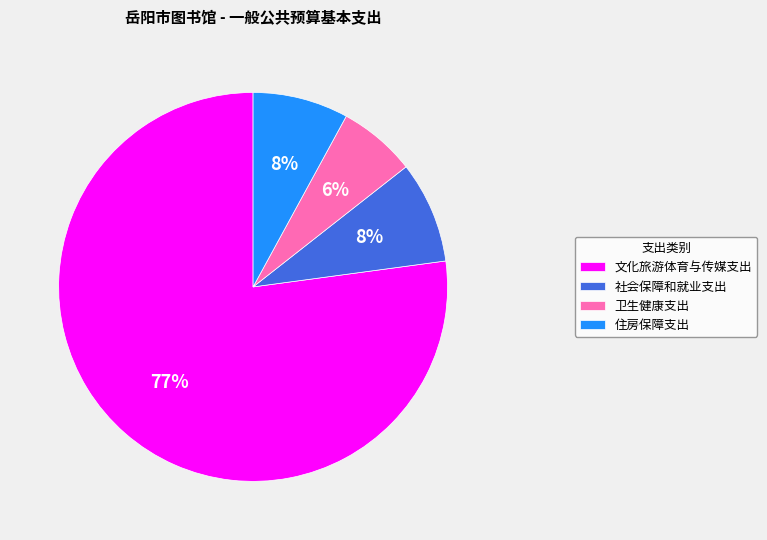

How many slices are in this pie chart?

4